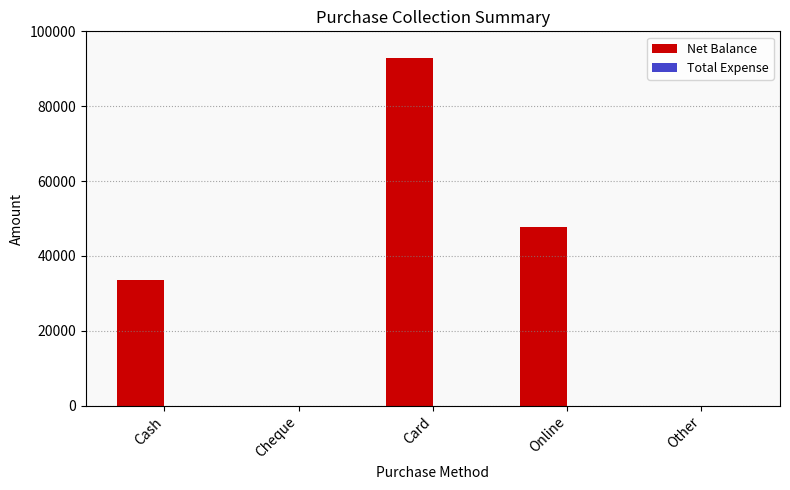

What is the ratio of the value at Card to the value at Online?

1.9